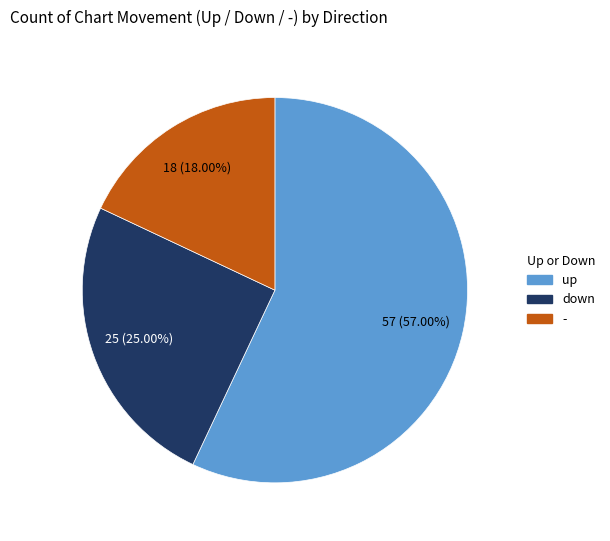

How many slices are in this pie chart?

3